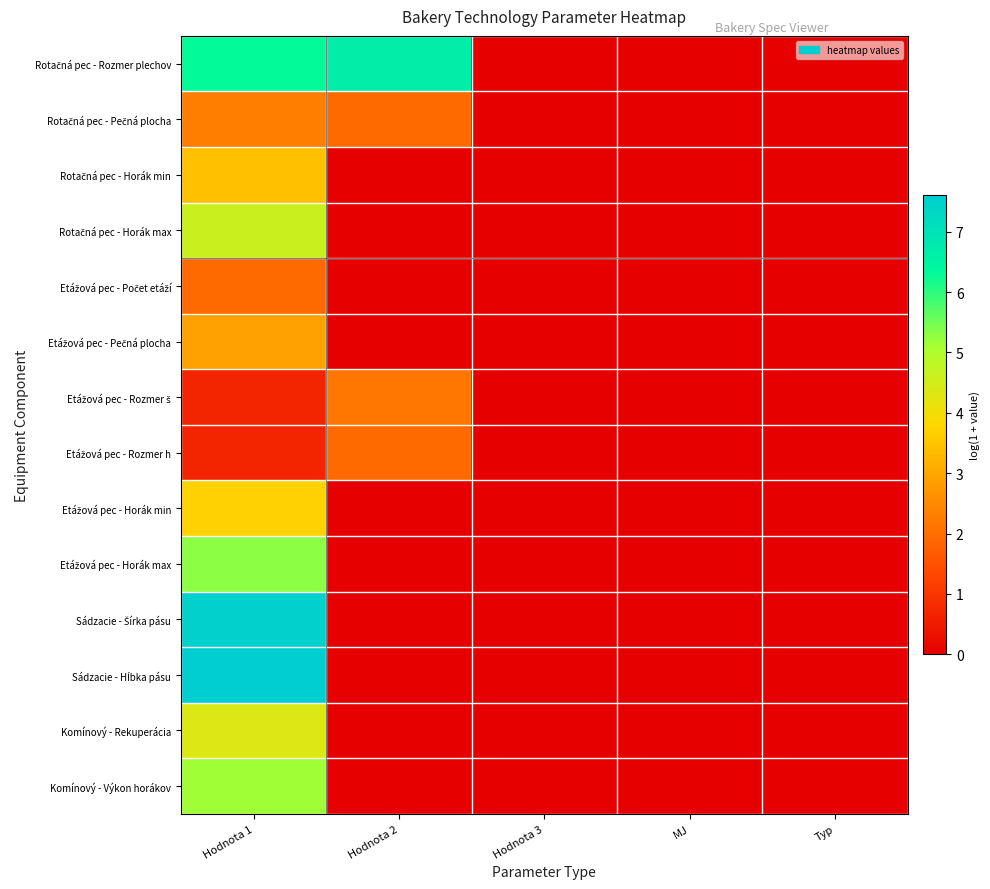

Count the number of categories in the chart.

5